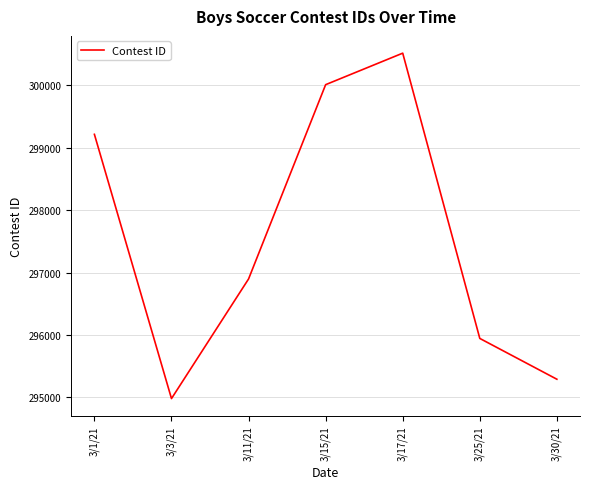

True or false: the data has more than 1 interior local peaks.

False